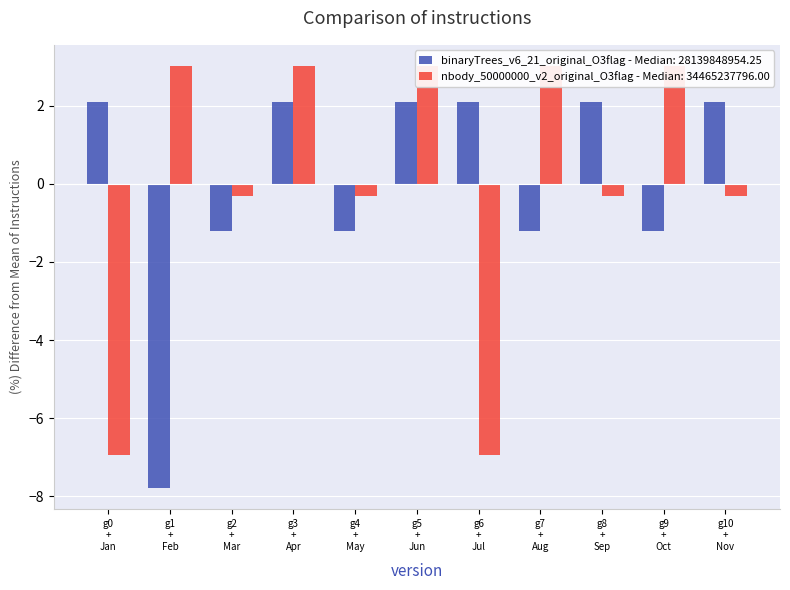

What is the value of the nbody_50000000_v2_original_O3flag - Median: 34465237796.00 bar at the 11th from the left?

-0.3